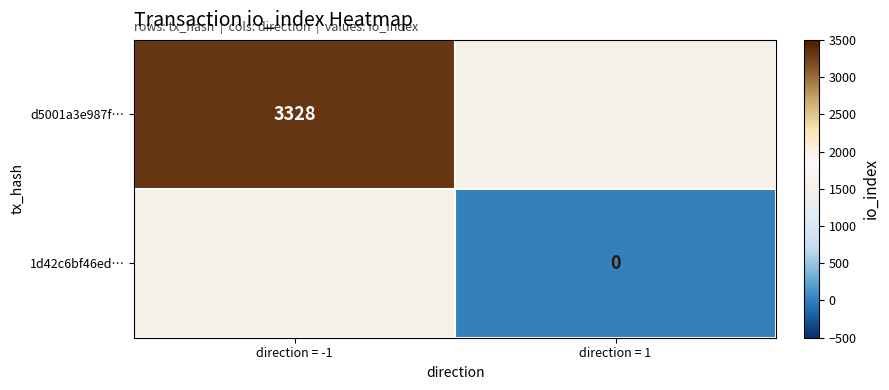

At how many categories does at least one series exceed 3029?

1